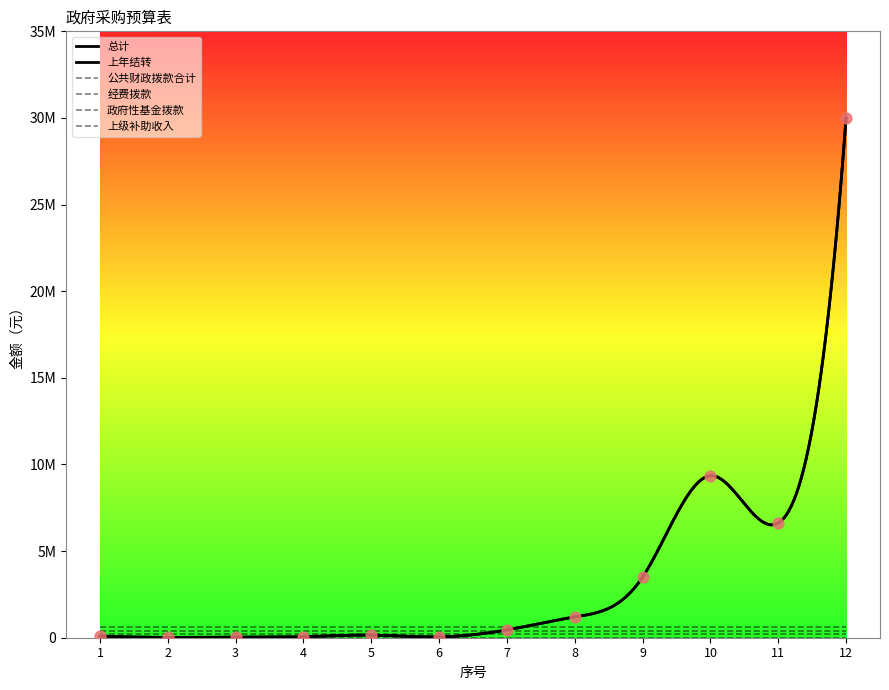

Which series contains the lowest Y value?

公共财政拨款合计